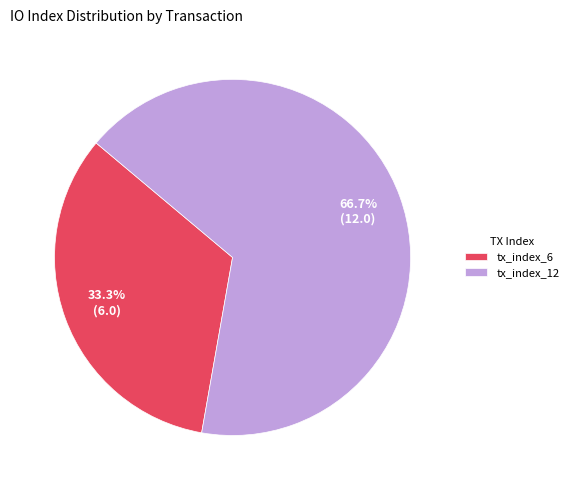

To the nearest percent, what is the difference between the largest and smallest slice percentages?

33%